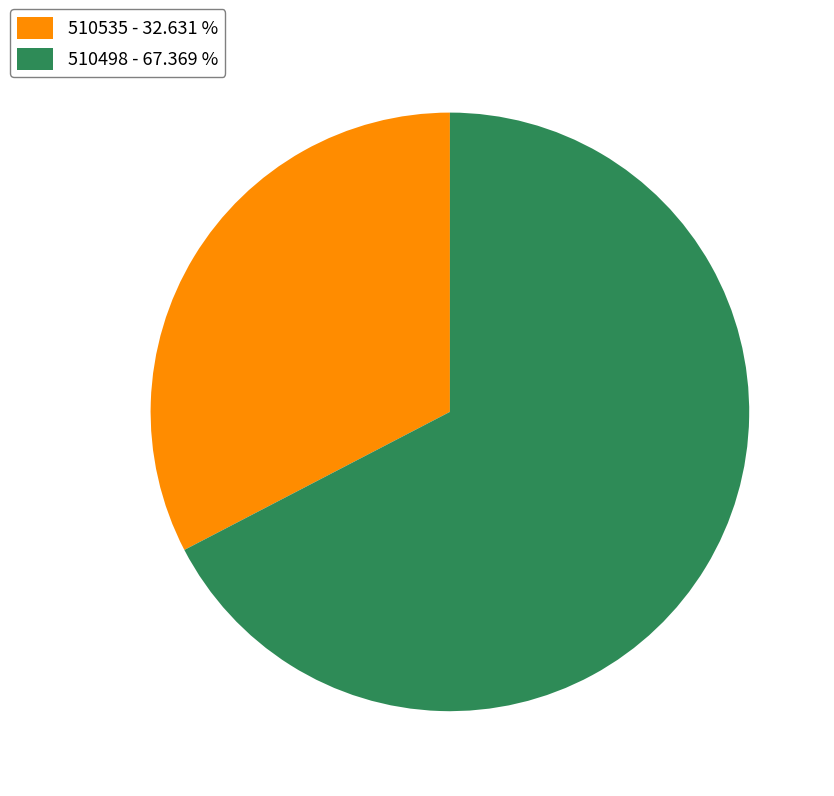

Is 510498 the majority of the pie?

Yes